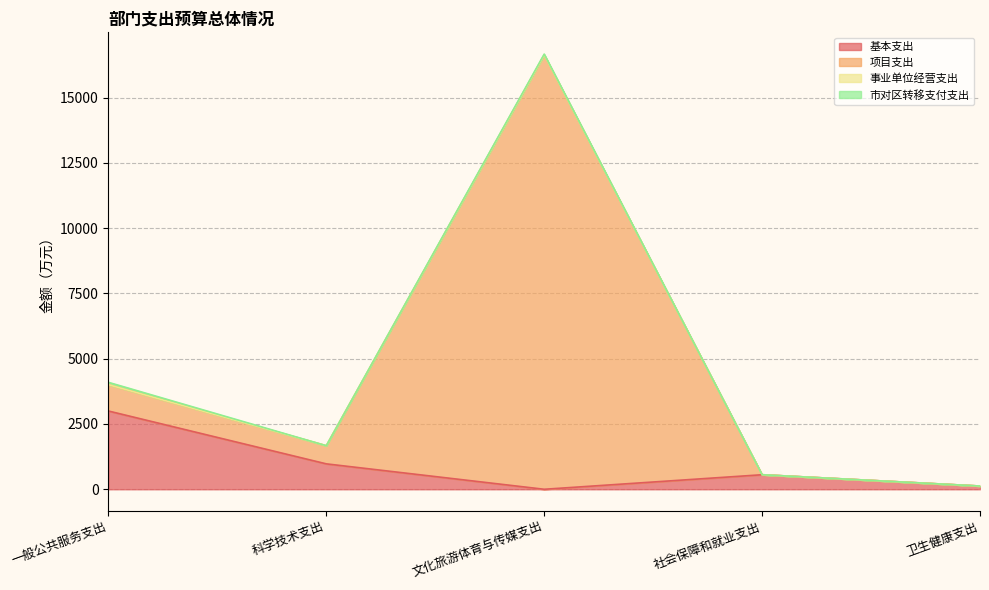

The value of 基本支出 at 文化旅游体育与传媒支出 is 0.0. True or false?

True